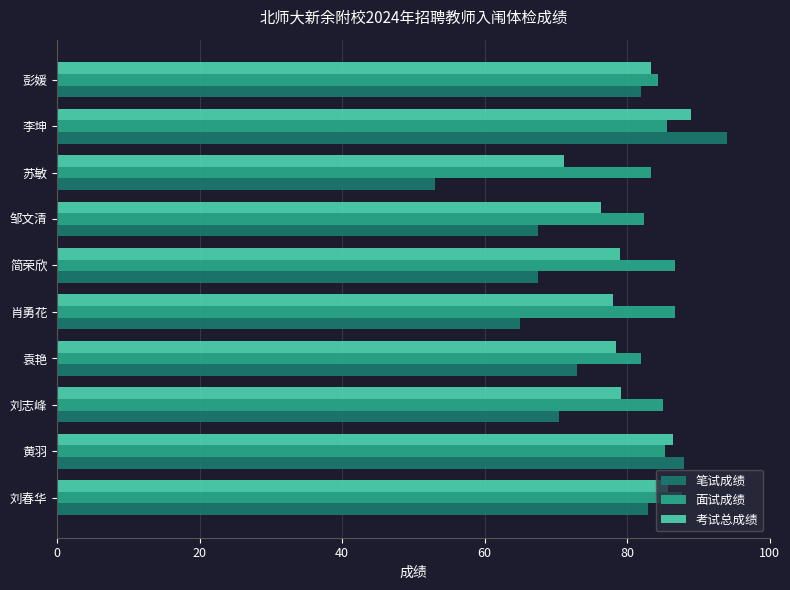

Which series changed the most between 简荣欣 and 李坤?

笔试成绩